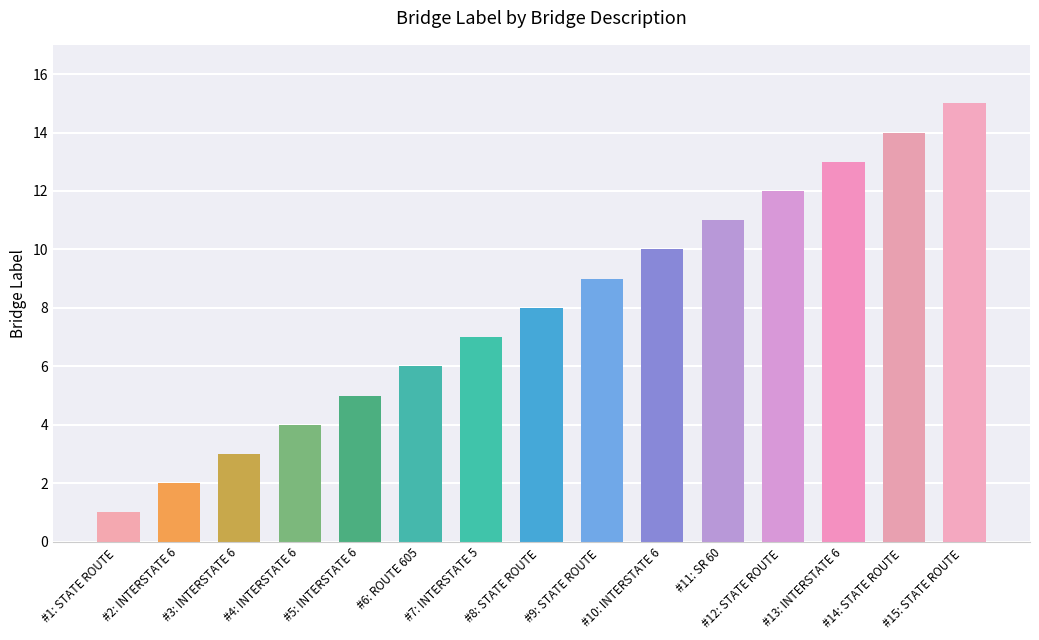

The chart shows a value of 14 at #14: STATE ROUTE . True or false?

True